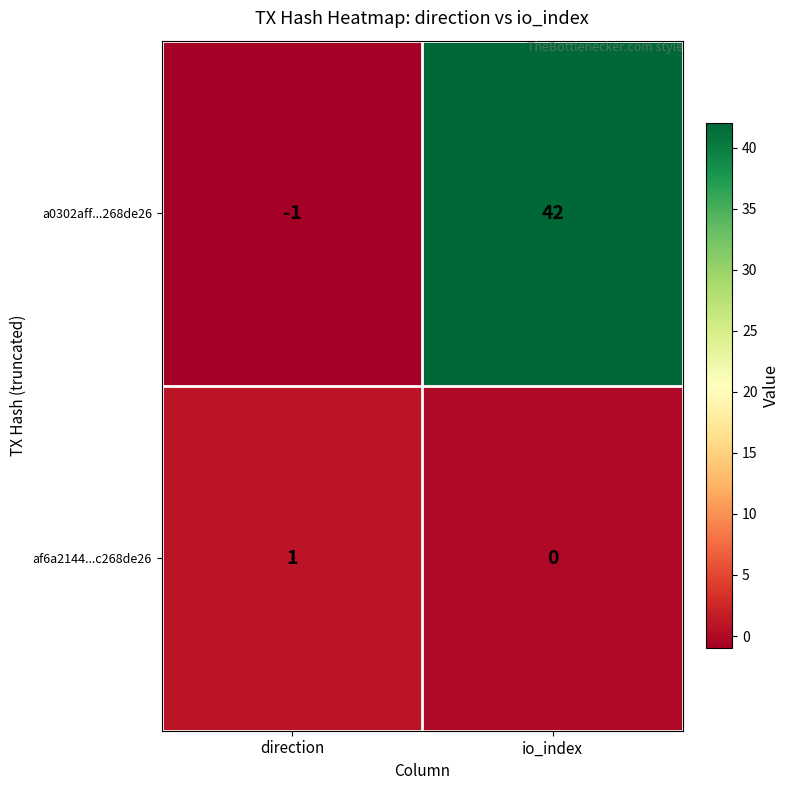

What is the sum of all a0302aff...268de26 values?

41